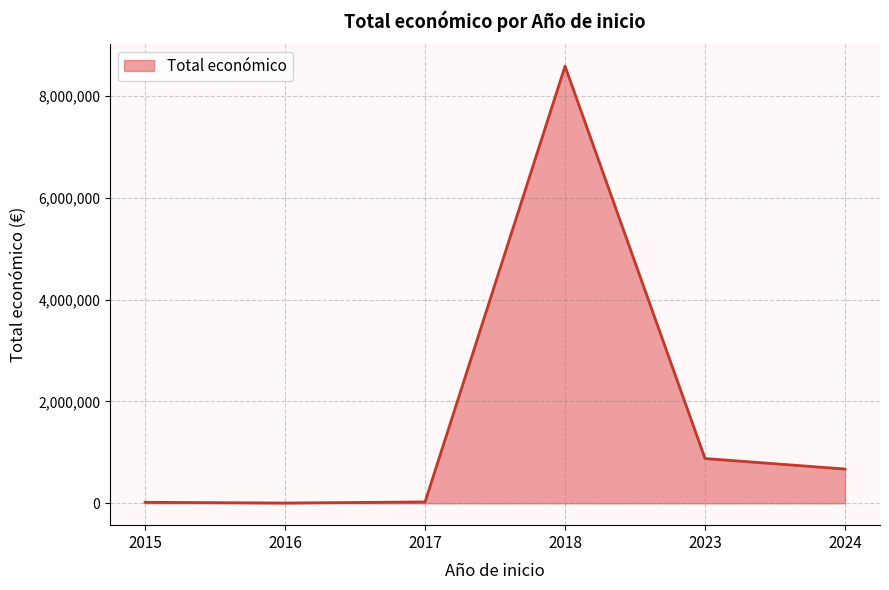

What is the greatest value displayed?

8583067